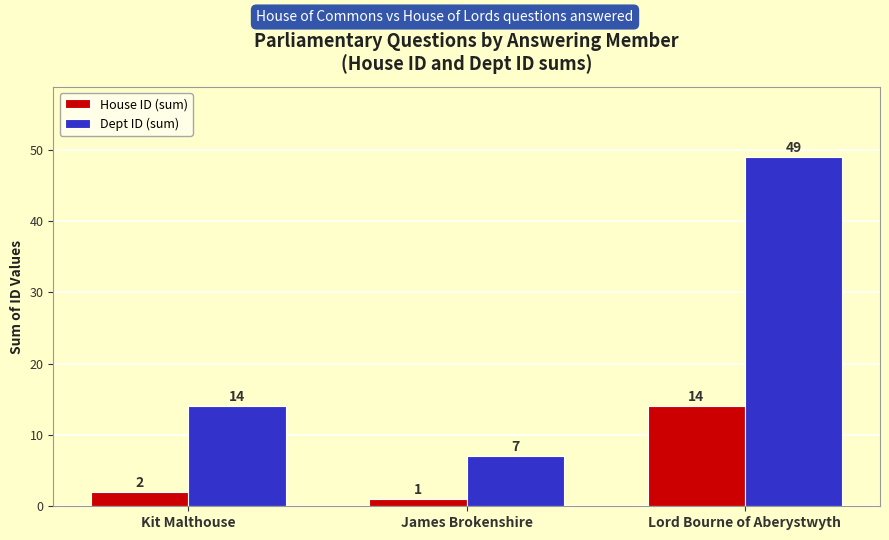

What is the difference between the highest and lowest values at James Brokenshire?

6